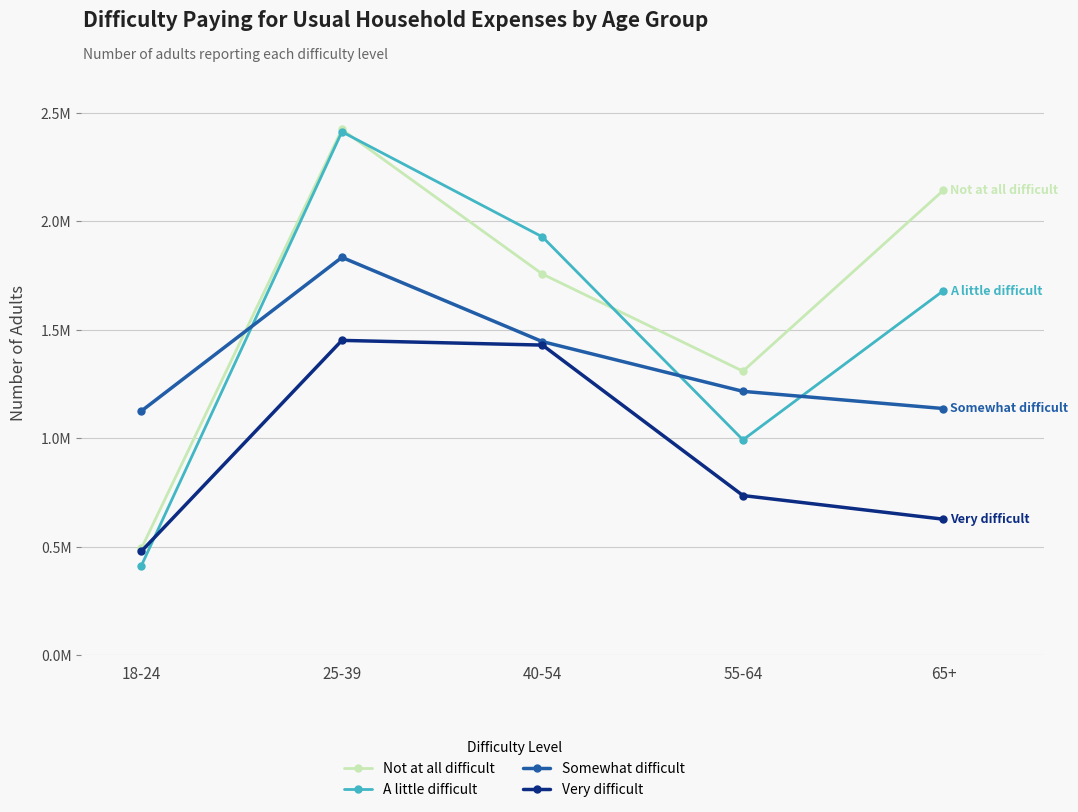

Is this an area chart (filled region under the line)?

No